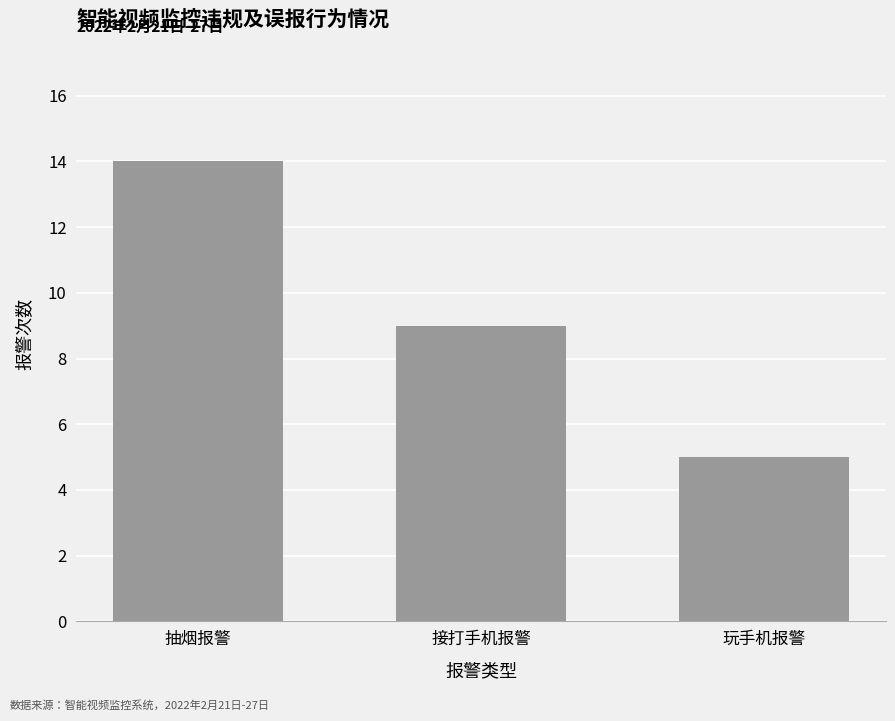

Reading left to right, extract all data points from this chart.

抽烟报警=14	接打手机报警=9	玩手机报警=5